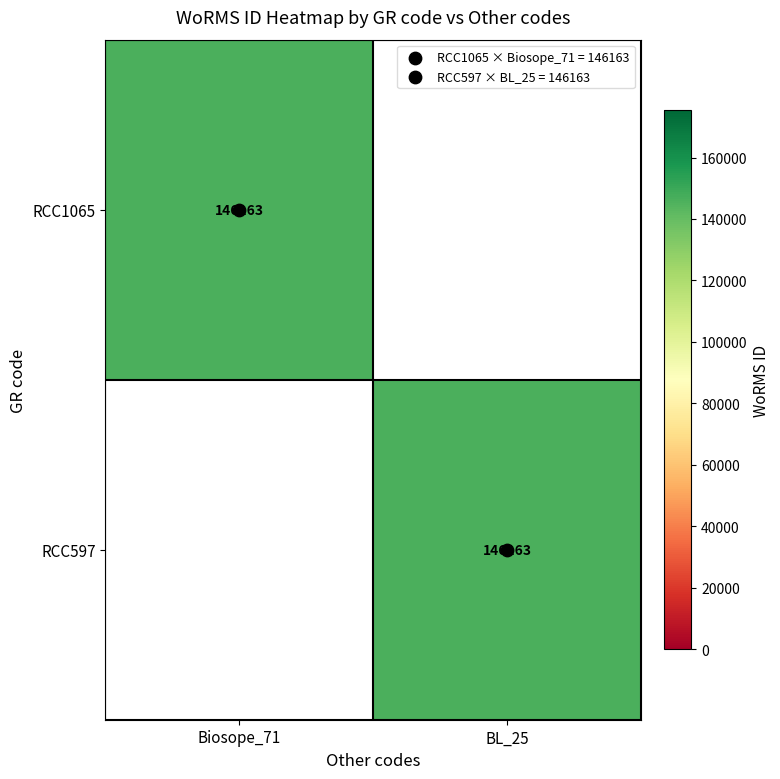

Which series has the widest spread of values?

RCC1065